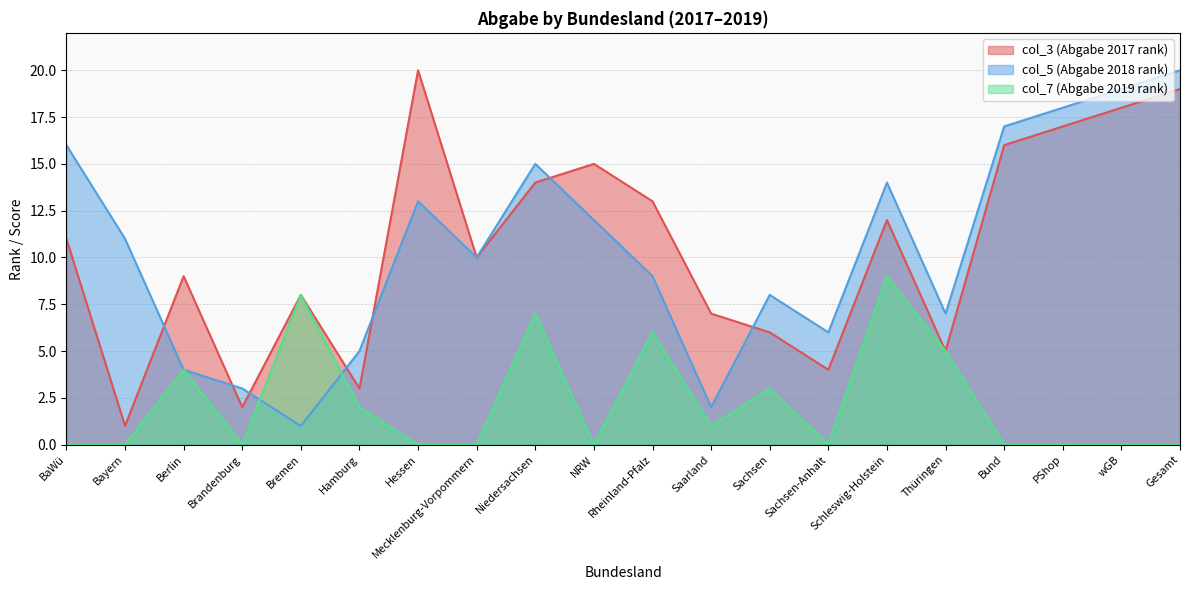

Where is col_3 nearest to the value 10?

Mecklenburg-Vorpommern